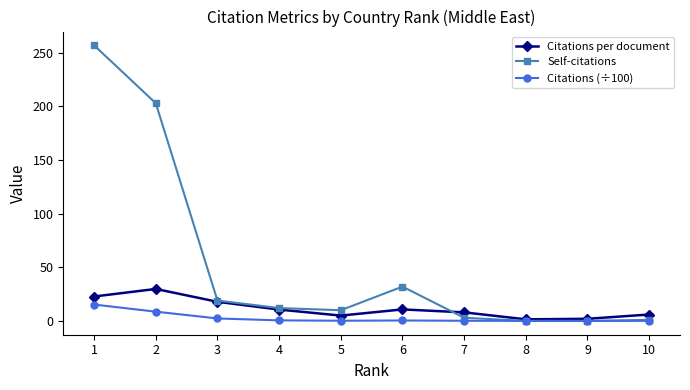

Does the chart have visible grid lines?

No